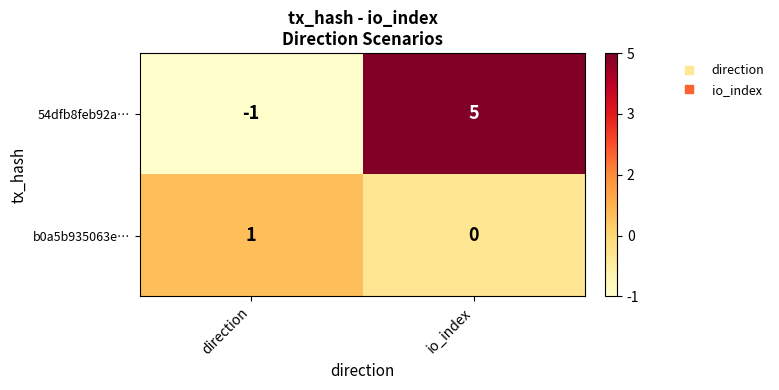

Which category has the lowest value across all series?

direction